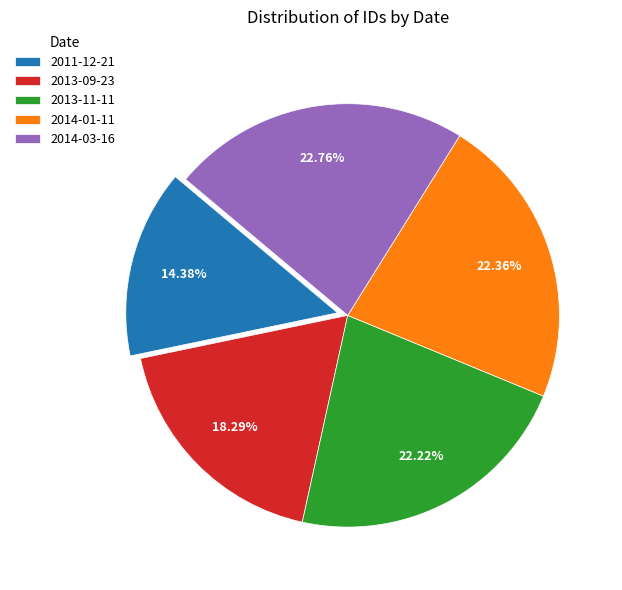

The 2014-03-16 slice represents 13% of the pie. True or false?

False